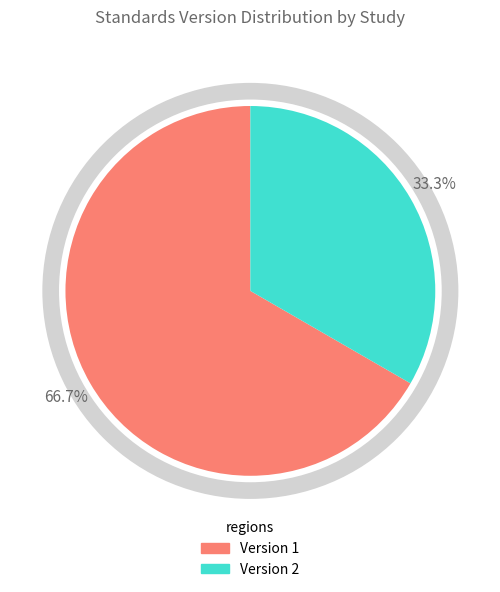

Is there any slice that represents more than half of the pie?

Yes